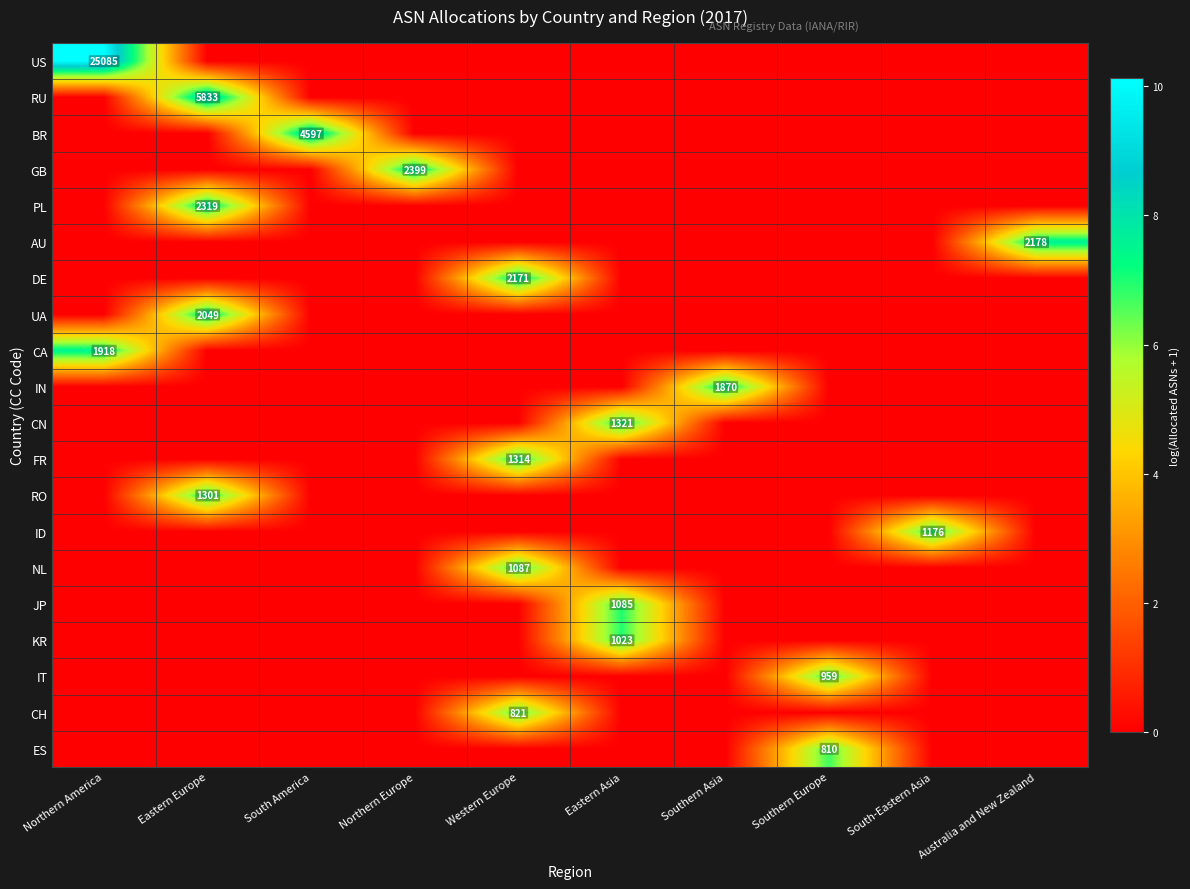

True or false: CN has a value of 1321 at Eastern Asia.

True